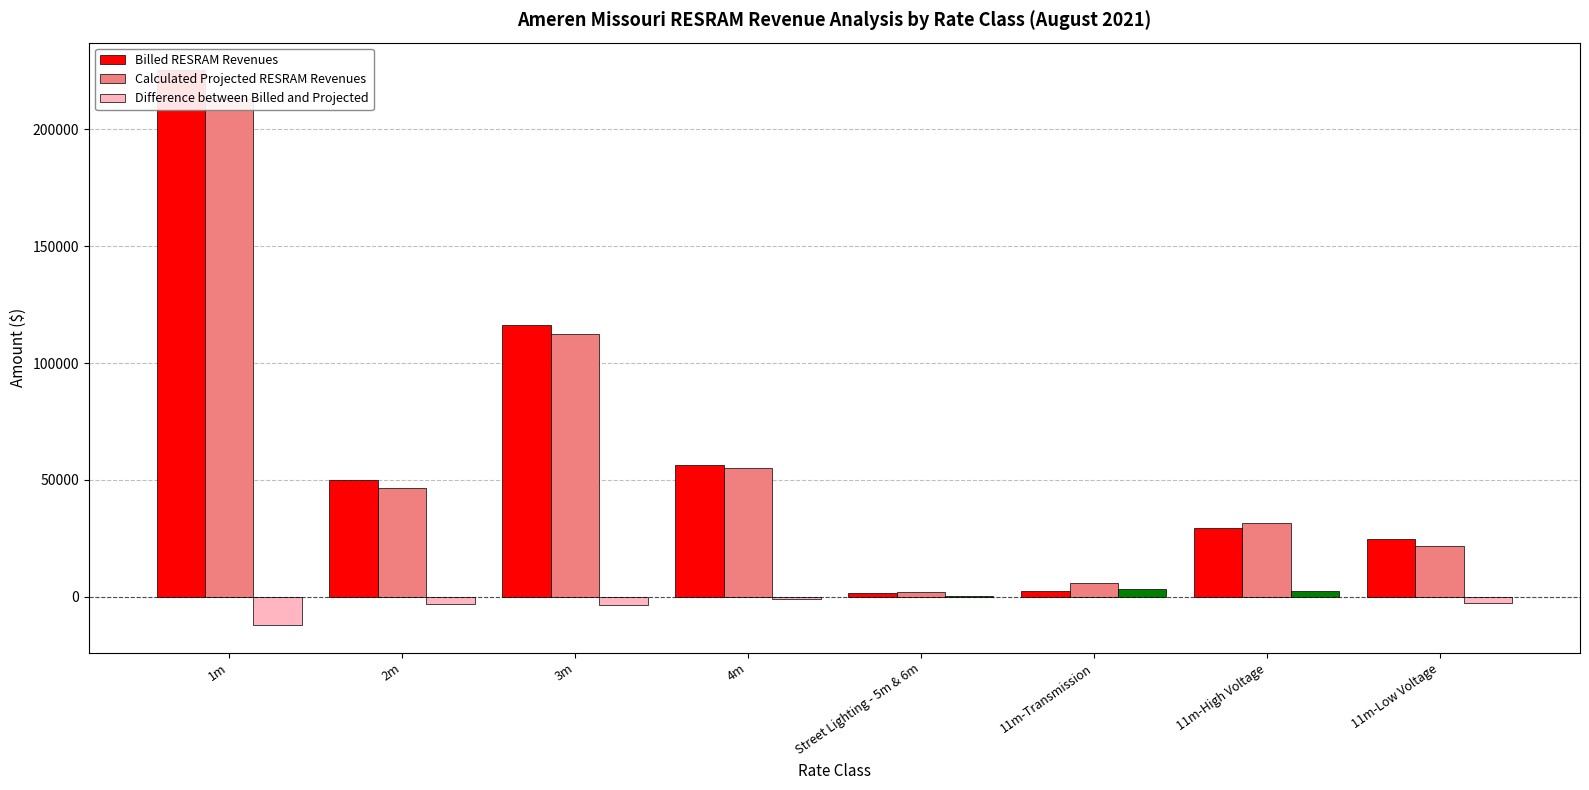

Does the chart contain any negative values?

Yes